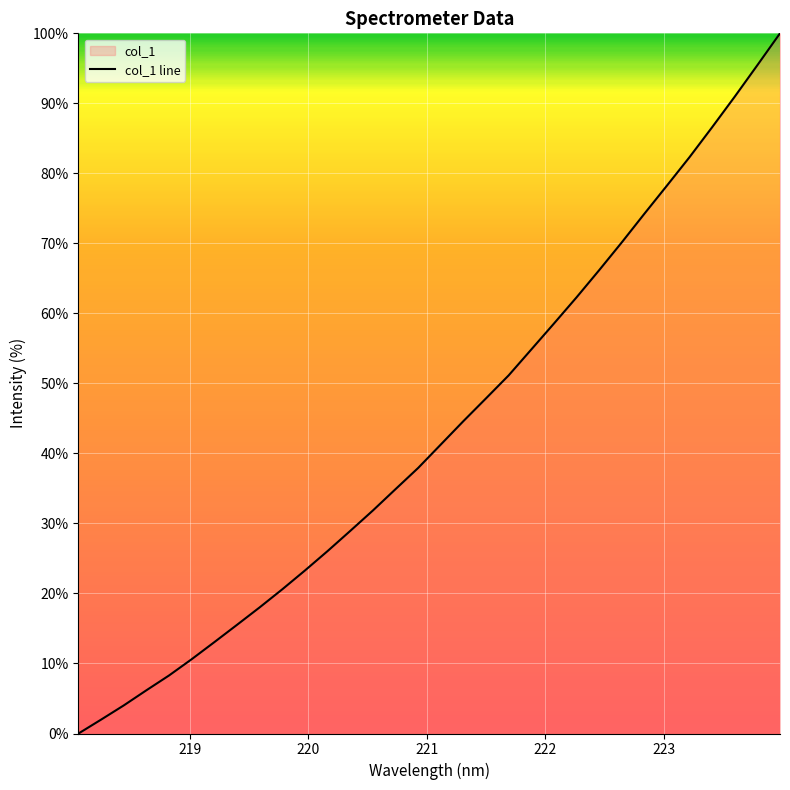

What is the difference between the maximum and minimum values?

100.0